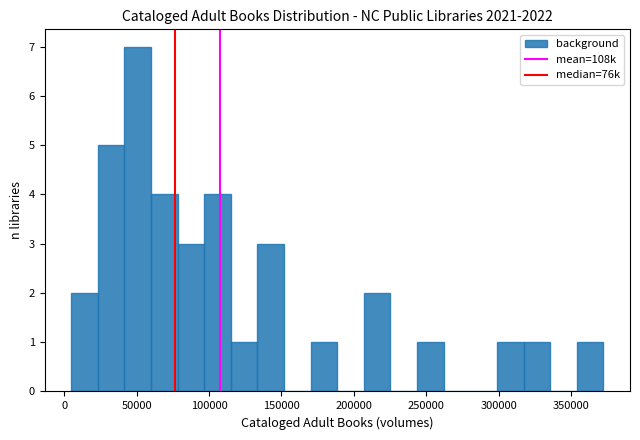

Around what value on the x-axis is the tallest bar? Give the approximate position of its centre, as read against the axis.

50000